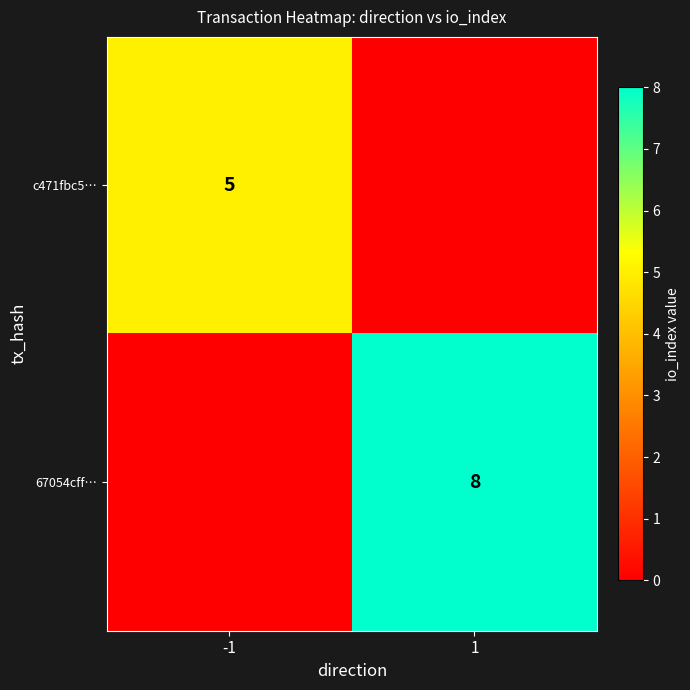

Is the value of 67054cff… at 1 greater than the value of c471fbc5… at -1?

Yes